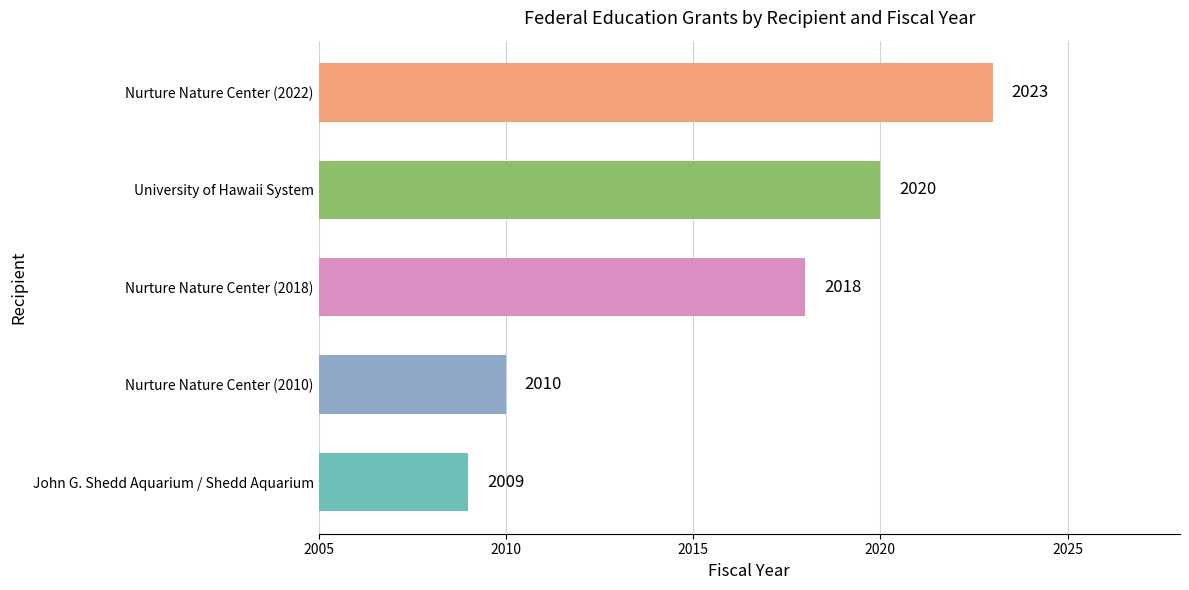

Read the value at John G. Shedd Aquarium / Shedd Aquarium, to the nearest 10.

2010